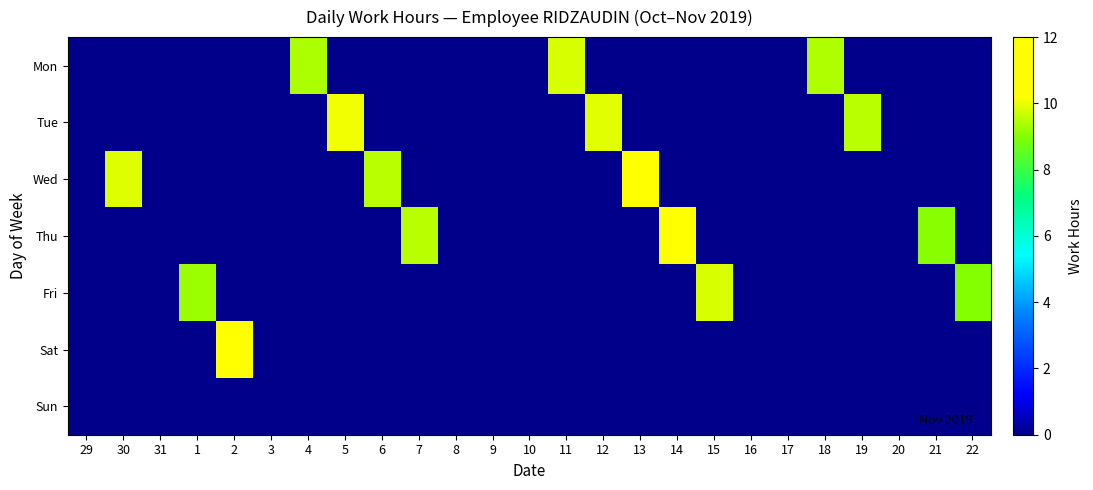

Reading left to right, extract all data points from this chart.

Mon: 29=0.0	30=0.0	31=0.0	1=0.0	2=0.0	3=0.0	4=9.4	5=0.0	6=0.0	7=0.0	8=0.0	9=0.0	10=0.0	11=9.8	12=0.0	13=0.0	14=0.0	15=0.0	16=0.0	17=0.0	18=9.4	19=0.0	20=0.0	21=0.0	22=0.0
Tue: 29=0.0	30=0.0	31=0.0	1=0.0	2=0.0	3=0.0	4=0.0	5=10.1	6=0.0	7=0.0	8=0.0	9=0.0	10=0.0	11=0.0	12=9.9	13=0.0	14=0.0	15=0.0	16=0.0	17=0.0	18=0.0	19=9.5	20=0.0	21=0.0	22=0.0
Wed: 29=0.0	30=9.9	31=0.0	1=0.0	2=0.0	3=0.0	4=0.0	5=0.0	6=9.5	7=0.0	8=0.0	9=0.0	10=0.0	11=0.0	12=0.0	13=10.5	14=0.0	15=0.0	16=0.0	17=0.0	18=0.0	19=0.0	20=0.0	21=0.0	22=0.0
Thu: 29=0.0	30=0.0	31=0.0	1=0.0	2=0.0	3=0.0	4=0.0	5=0.0	6=0.0	7=9.6	8=0.0	9=0.0	10=0.0	11=0.0	12=0.0	13=0.0	14=10.2	15=0.0	16=0.0	17=0.0	18=0.0	19=0.0	20=0.0	21=9.1	22=0.0
Fri: 29=0.0	30=0.0	31=0.0	1=9.3	2=0.0	3=0.0	4=0.0	5=0.0	6=0.0	7=0.0	8=0.0	9=0.0	10=0.0	11=0.0	12=0.0	13=0.0	14=0.0	15=9.8	16=0.0	17=0.0	18=0.0	19=0.0	20=0.0	21=0.0	22=9.0
Sat: 29=0.0	30=0.0	31=0.0	1=0.0	2=11.2	3=0.0	4=0.0	5=0.0	6=0.0	7=0.0	8=0.0	9=0.0	10=0.0	11=0.0	12=0.0	13=0.0	14=0.0	15=0.0	16=0.0	17=0.0	18=0.0	19=0.0	20=0.0	21=0.0	22=0.0
Sun: 29=0.0	30=0.0	31=0.0	1=0.0	2=0.0	3=0.0	4=0.0	5=0.0	6=0.0	7=0.0	8=0.0	9=0.0	10=0.0	11=0.0	12=0.0	13=0.0	14=0.0	15=0.0	16=0.0	17=0.0	18=0.0	19=0.0	20=0.0	21=0.0	22=0.0